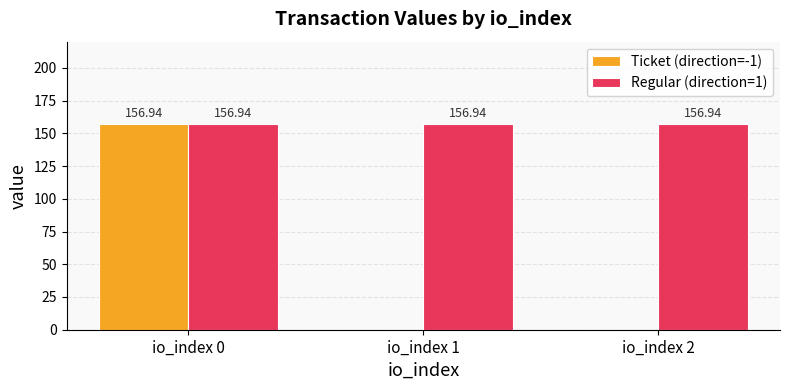

Count the number of data series in this chart.

2